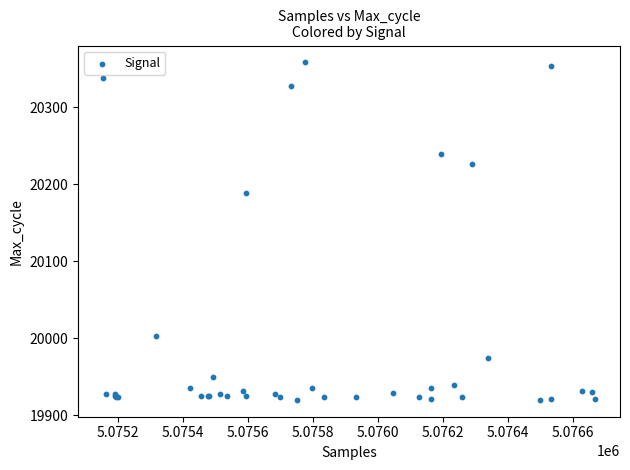

What Y value in the scatter plot is closest to 20139?

20188